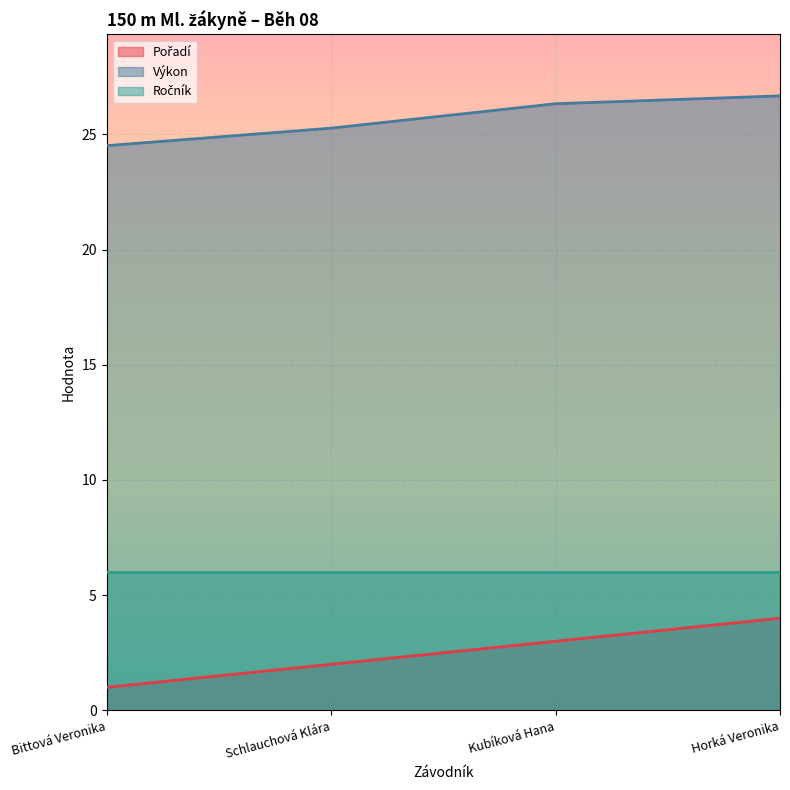

At which label is Pořadí closest to 2?

Schlauchová Klára